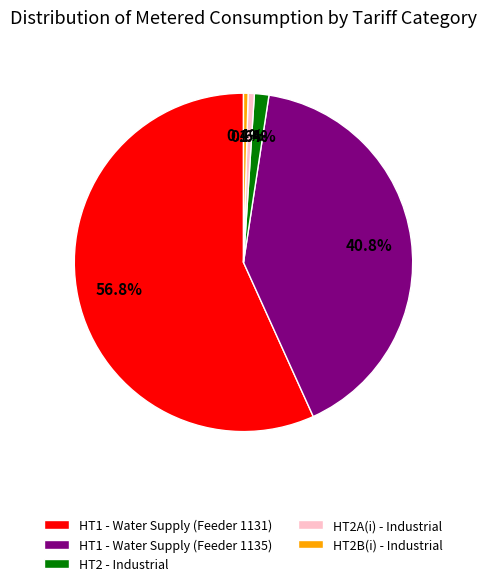

How many slices are in this pie chart?

5